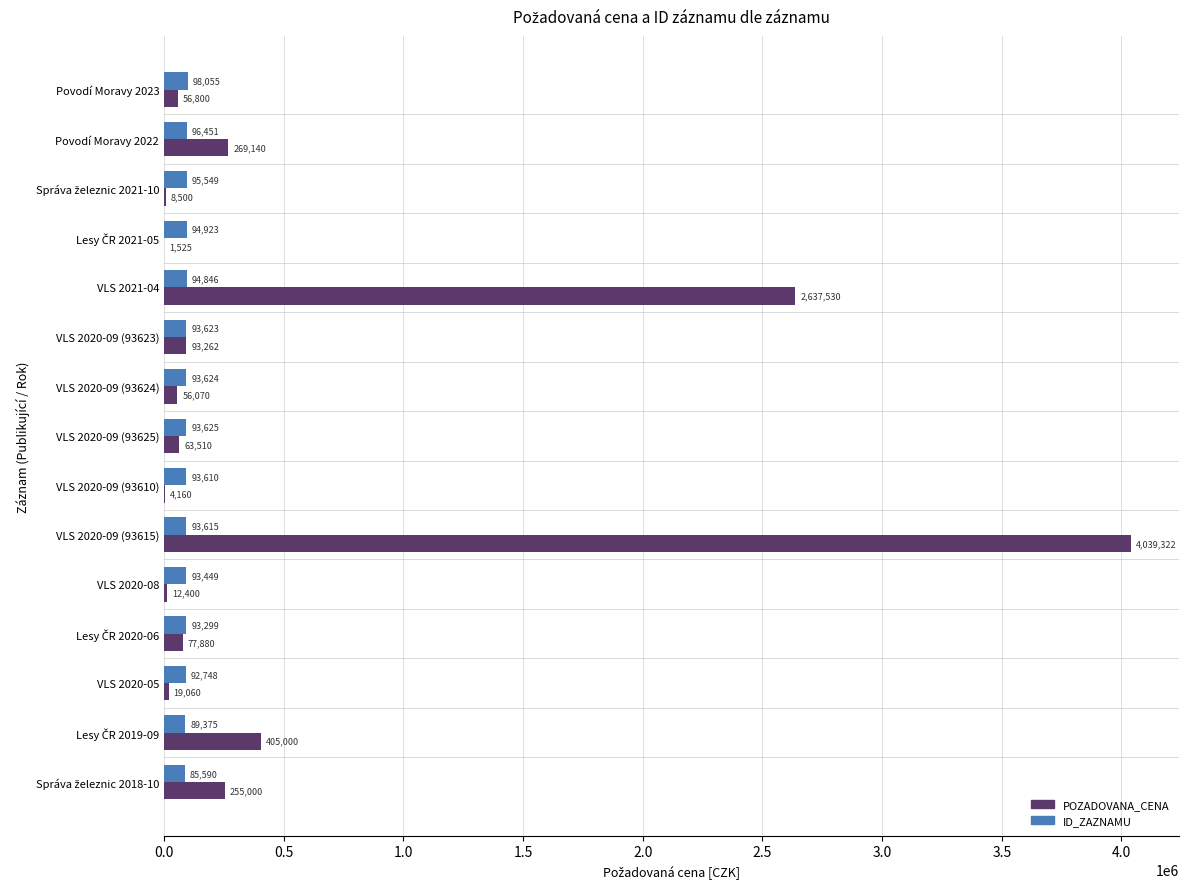

What is the highest value of the ID_ZAZNAMU series?

98055